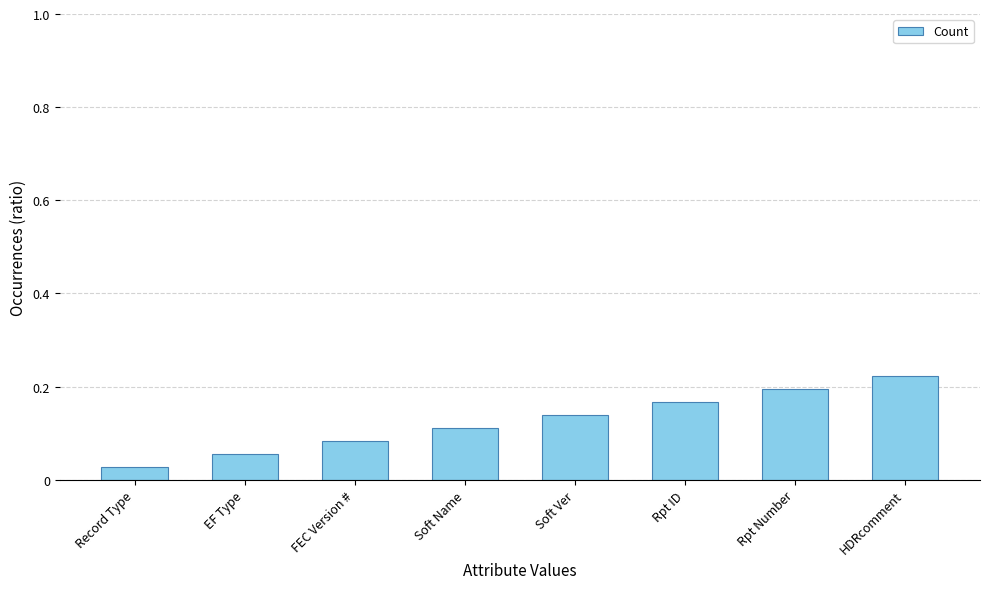

How many bars are there in total?

8